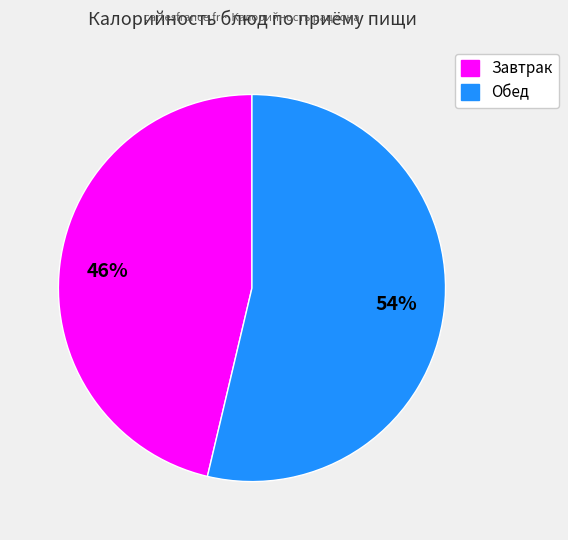

Is the sum of Завтрак and Обед greater than half?

Yes